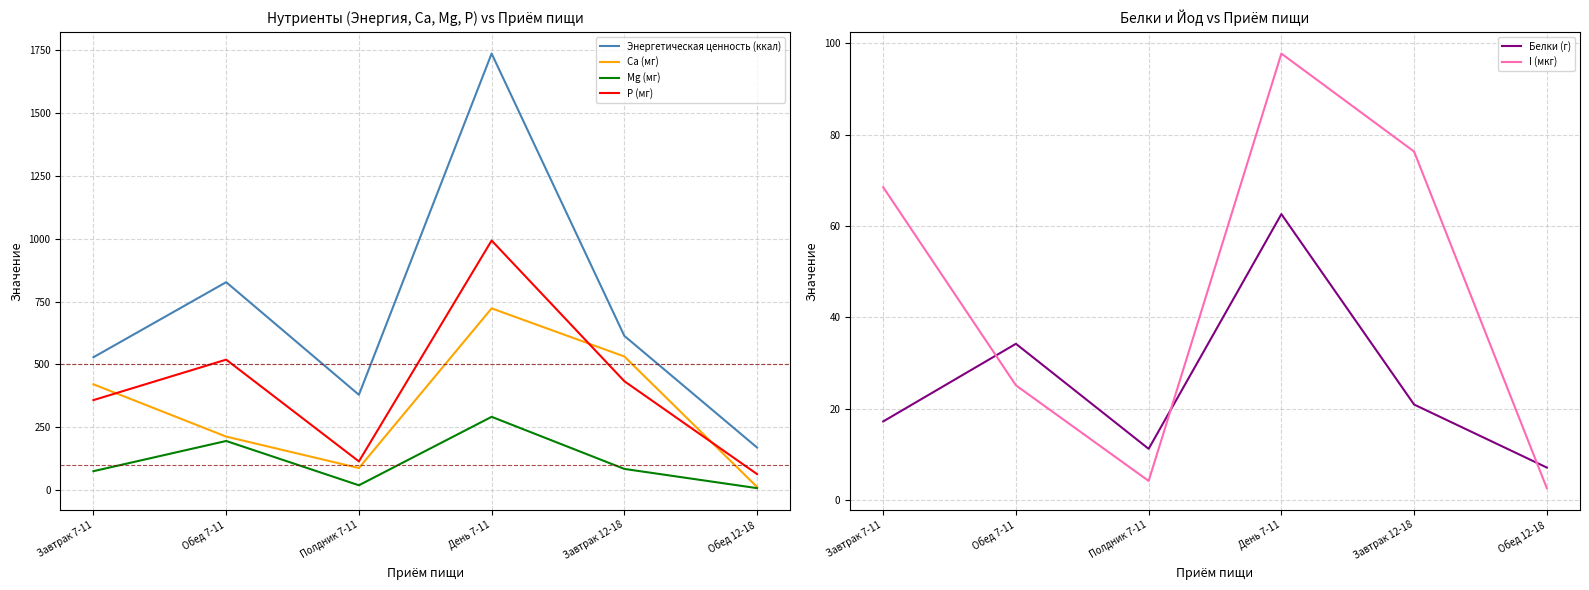

What is the lowest value of the P (мг) series?

64.4